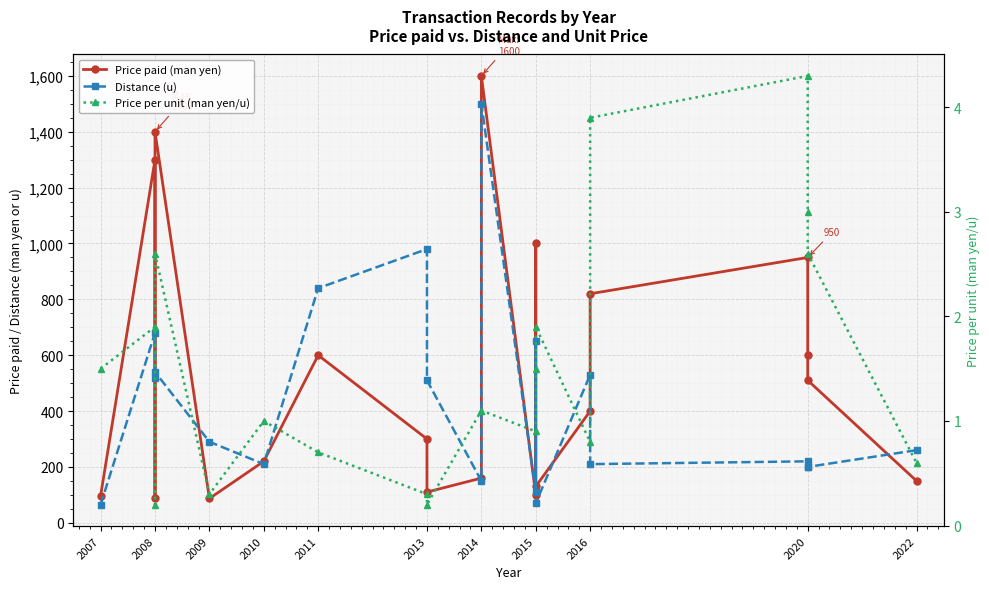

What is the average value of the Distance (u) series?

436.8